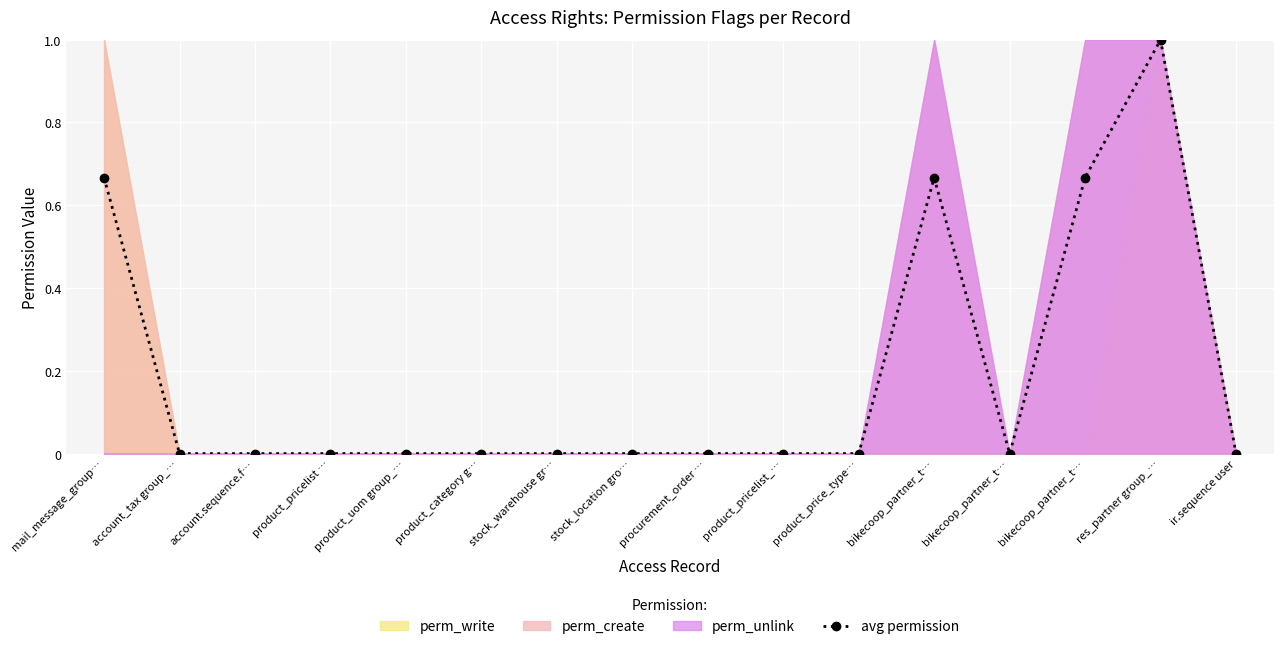

How many interior local valleys (lower than both neighbors) does the data have?

1